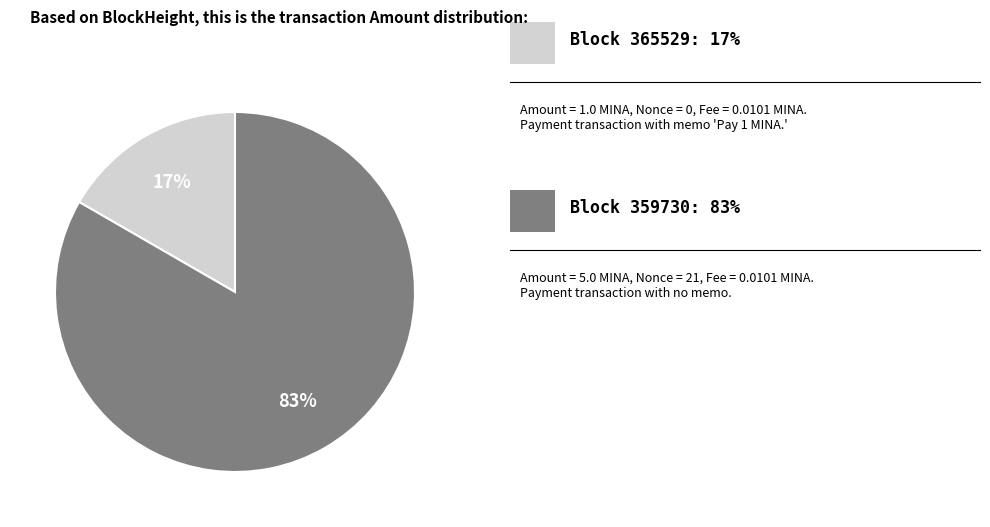

How many segments does this pie chart have?

2